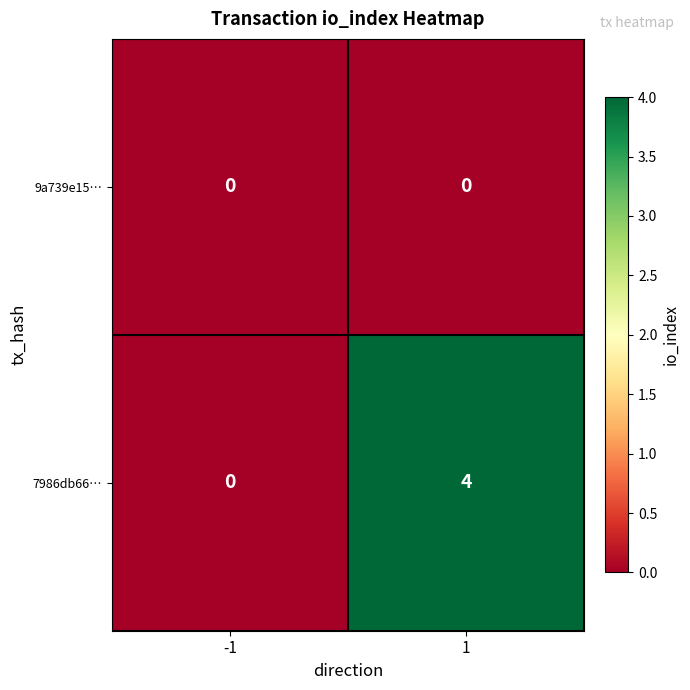

Which series has the largest range (max minus min)?

7986db66…